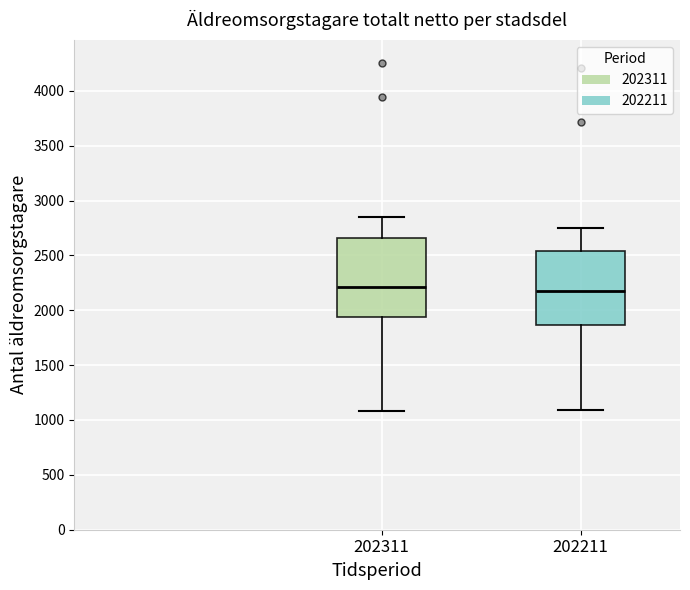

Reading left to right, read every box against the y-axis: the position of its median line, the range the box covers, and the ends of its whiskers. The values are not printed on the chart, so give them approximately, as read against the axis.

202311: median 2200, box 1950 to 2650, whiskers 1100 to 2850
202211: median 2200, box 1850 to 2550, whiskers 1100 to 2750